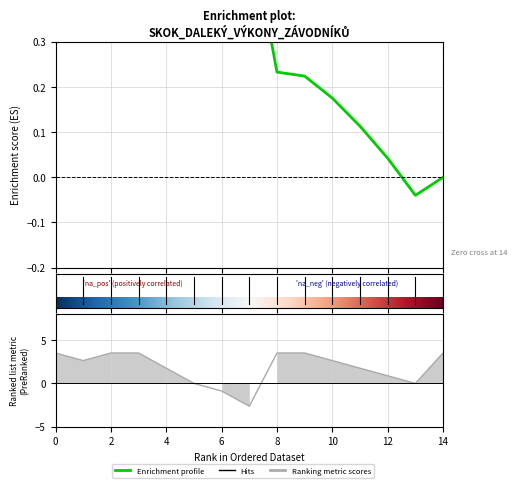

The chart shows a value of -3.8 at Ronovský Petr. True or false?

False